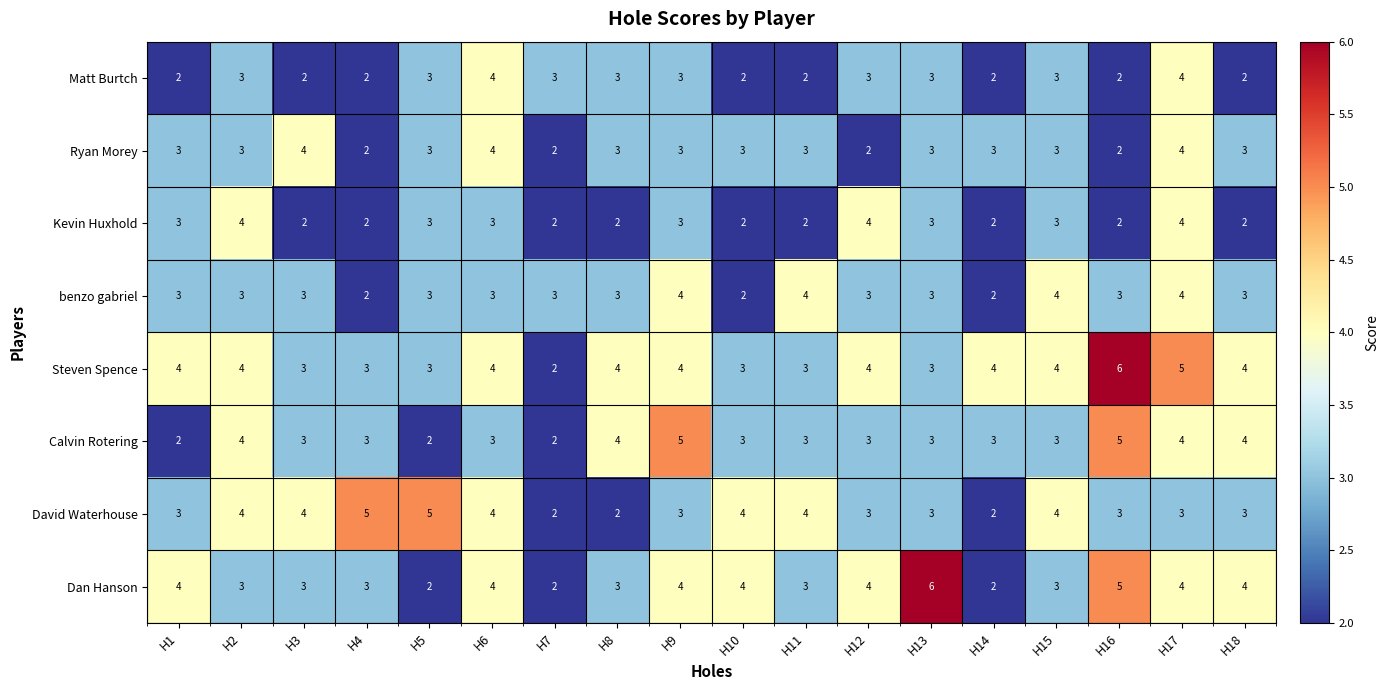

What is the sum of the Kevin Huxhold values at H2 and H5?

7